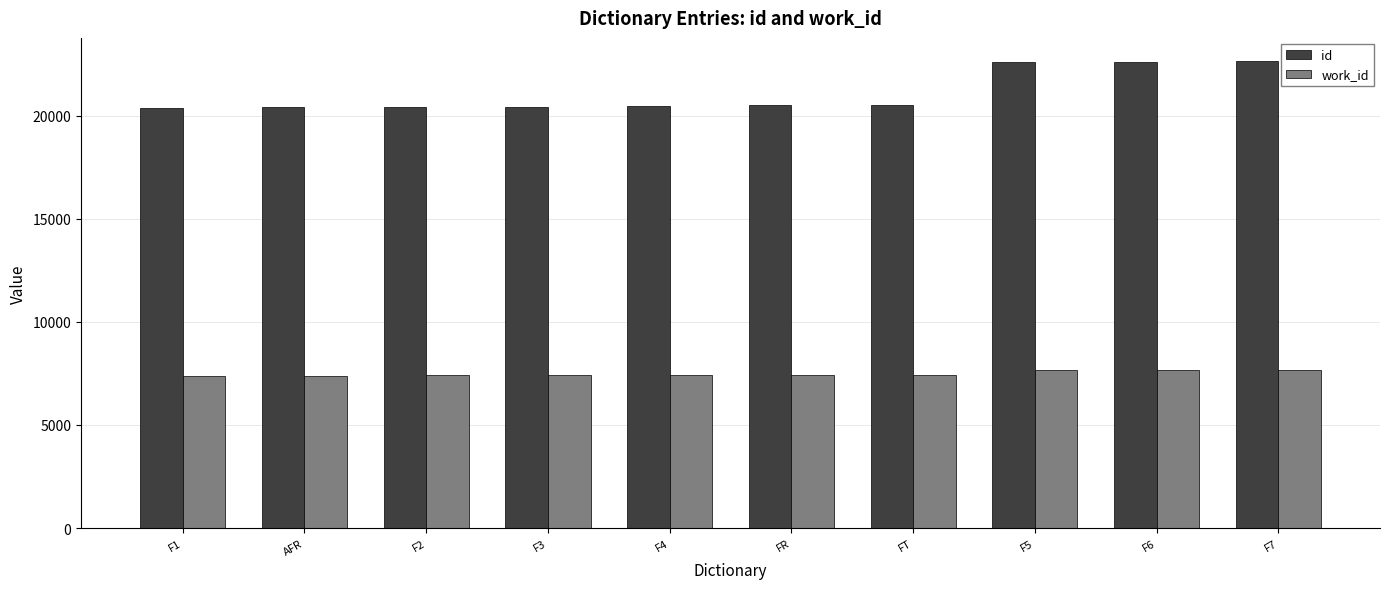

What is the smallest value displayed?

7399